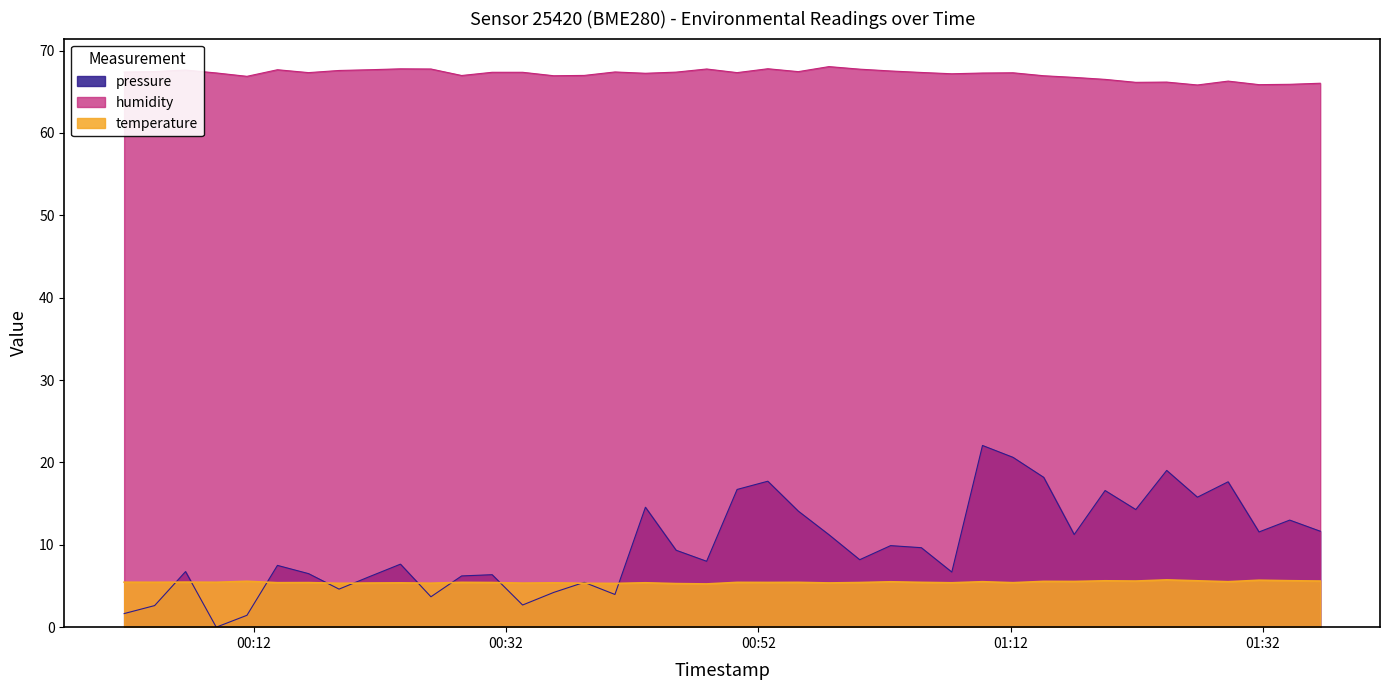

Rank the series by their maximum value, from highest to lowest.

humidity, pressure, temperature